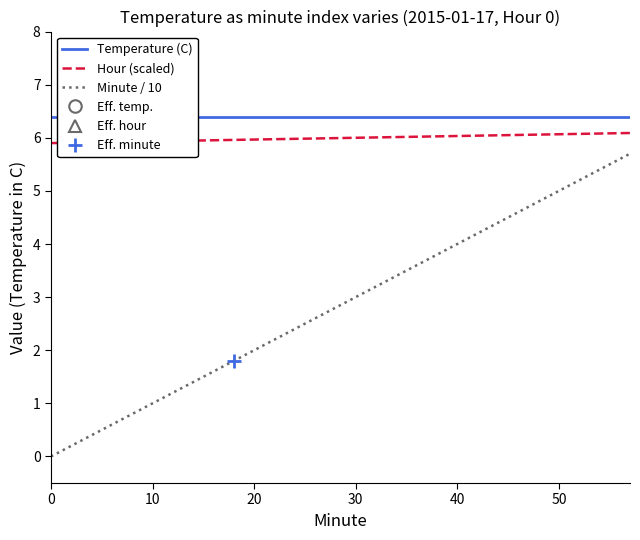

What is the minimum value for Hour (scaled)?

5.9